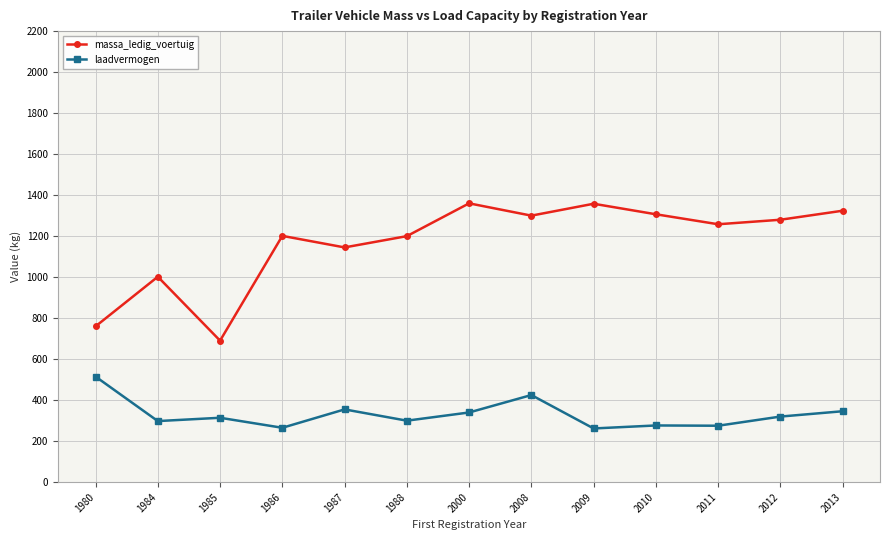

True or false: laadvermogen and massa_ledig_voertuig intersect in this chart.

False